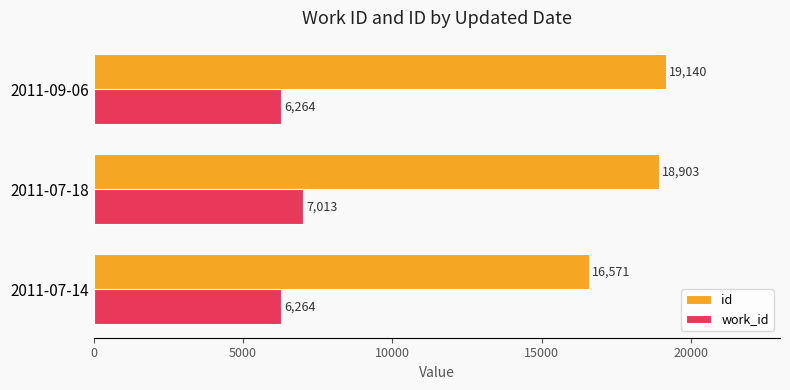

What is the maximum value for work_id?

7013